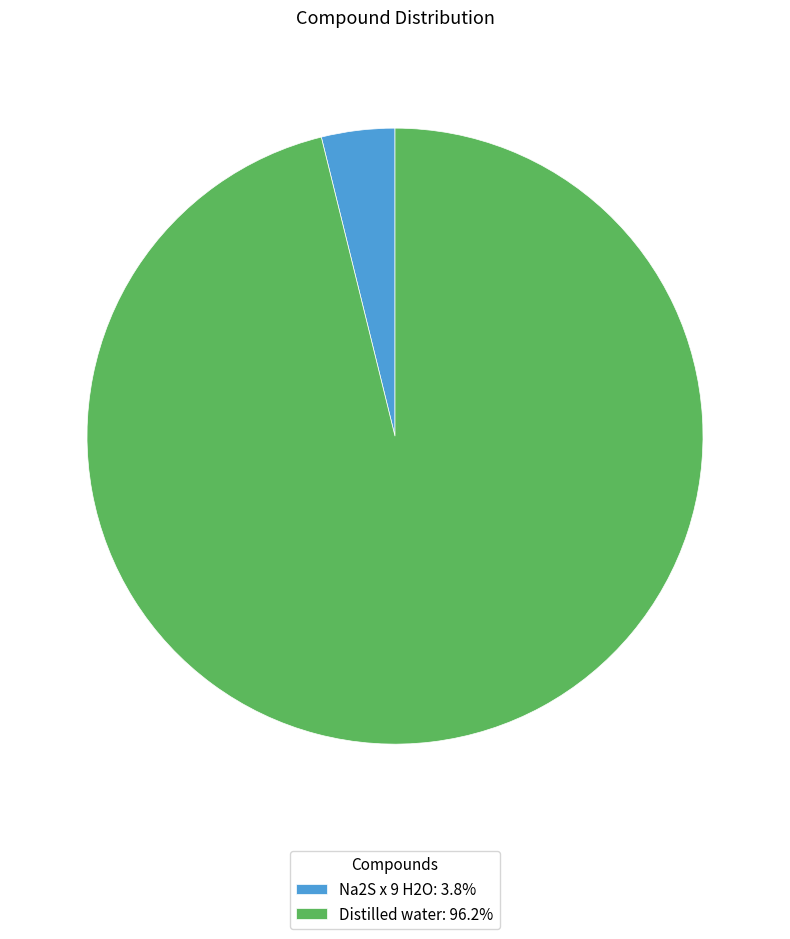

Rank the categories by value from highest to lowest.

Distilled water, Na2S x 9 H2O